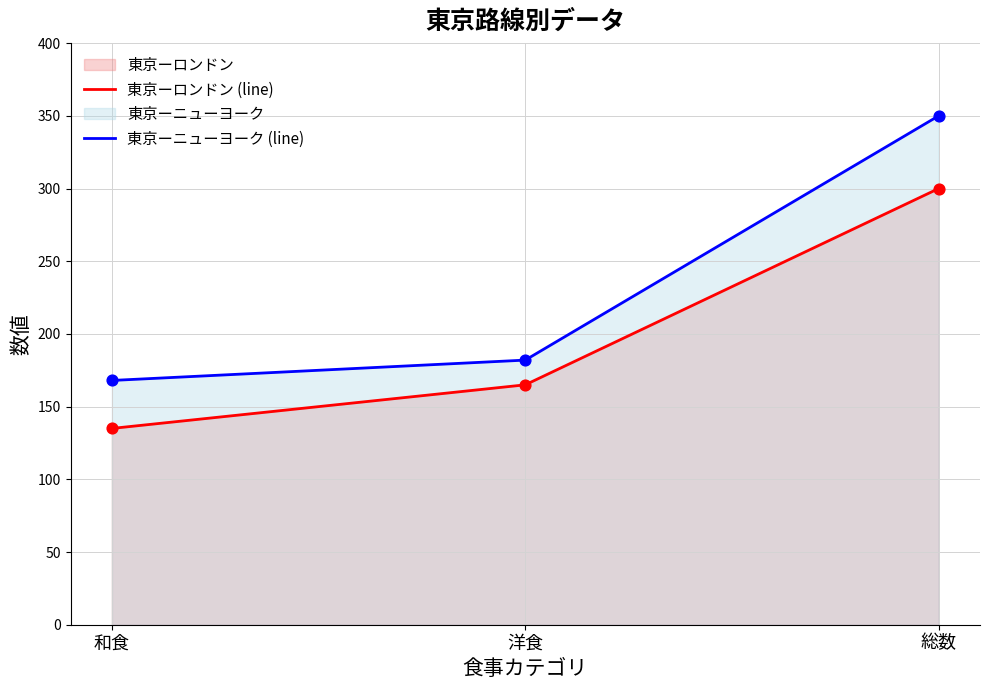

Is the value of 東京ーニューヨーク (line) at 洋食 greater than the value of 東京ーロンドン (line) at 洋食?

Yes